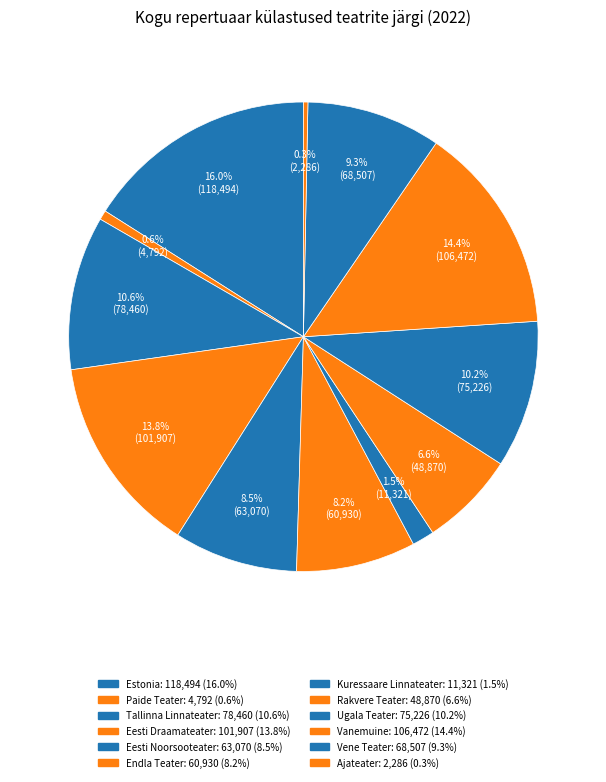

How many slices are in this pie chart?

12